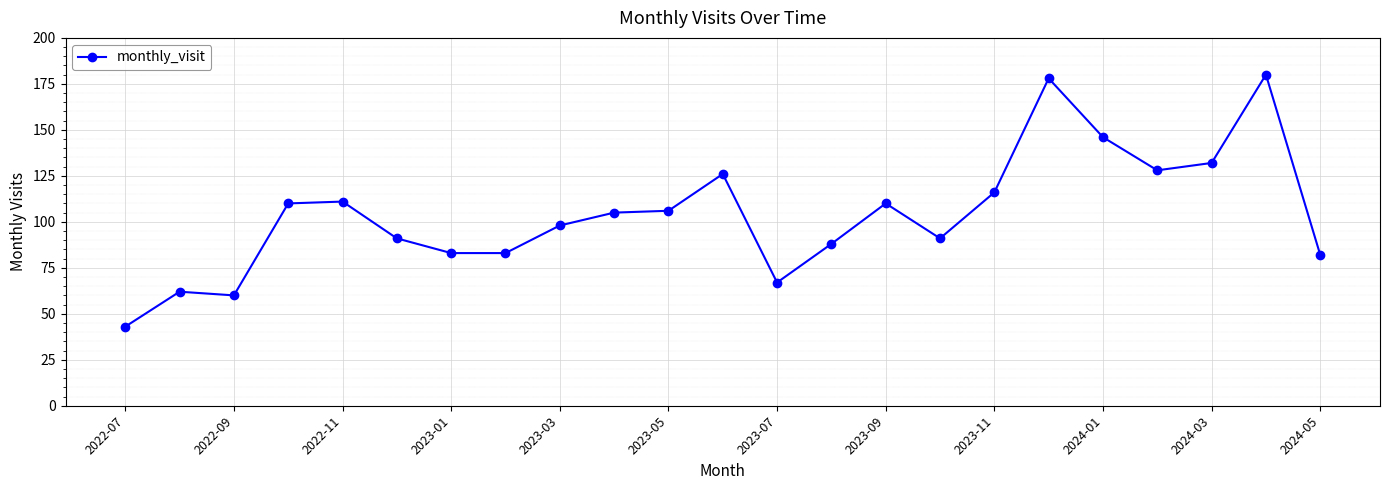

What is the sum of all values?

2396